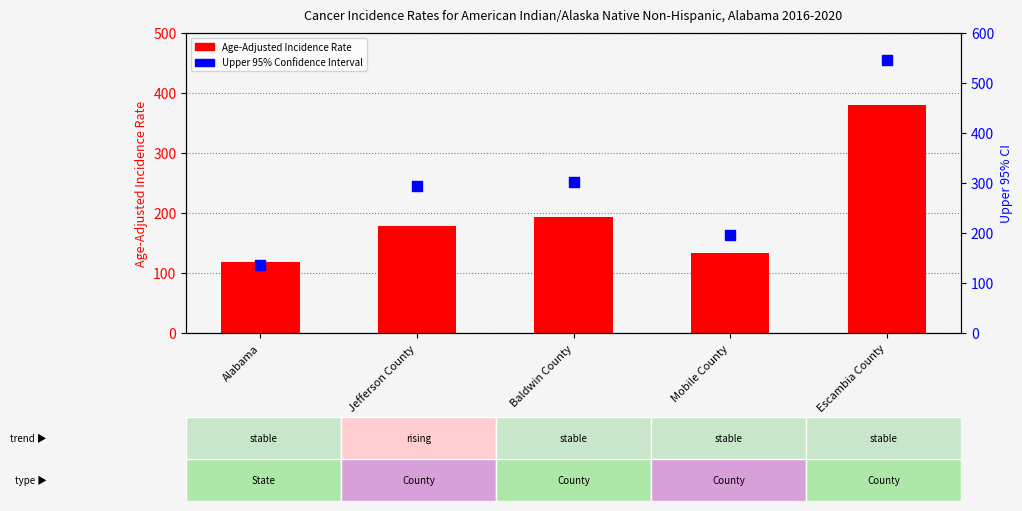

What is the total value across all series at Baldwin County?

495.7